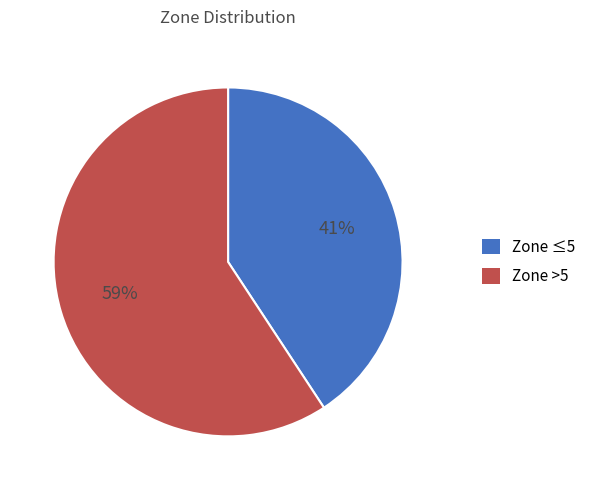

True or false: Zone >5 accounts for 59% of the total.

True